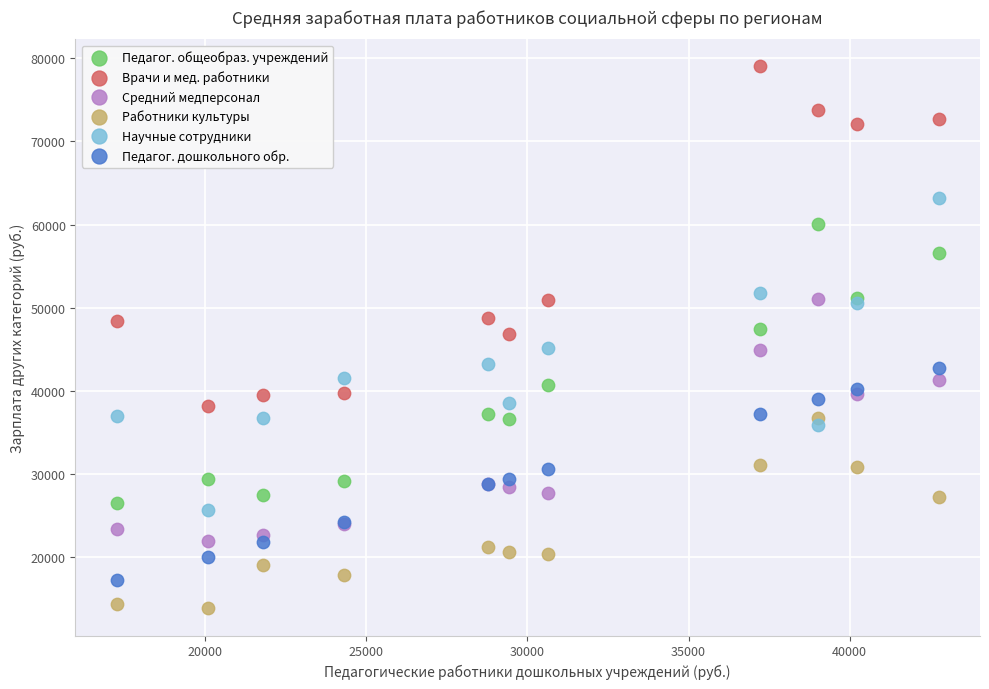

Which series contains the highest Y value?

Врачи и мед. работники